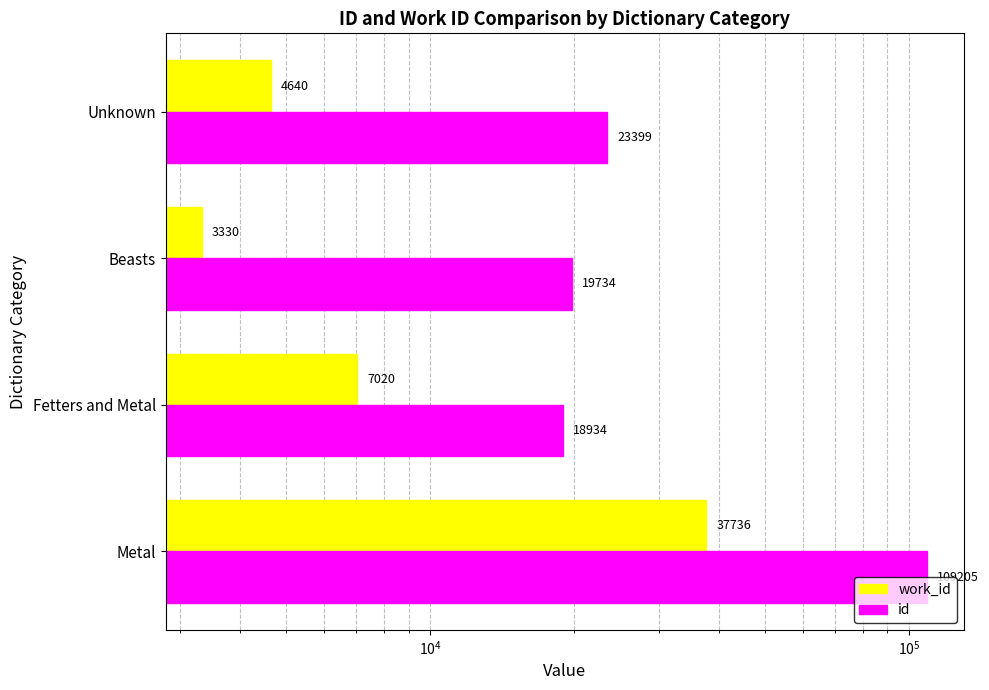

What is the difference between the highest and lowest values at Beasts?

16404